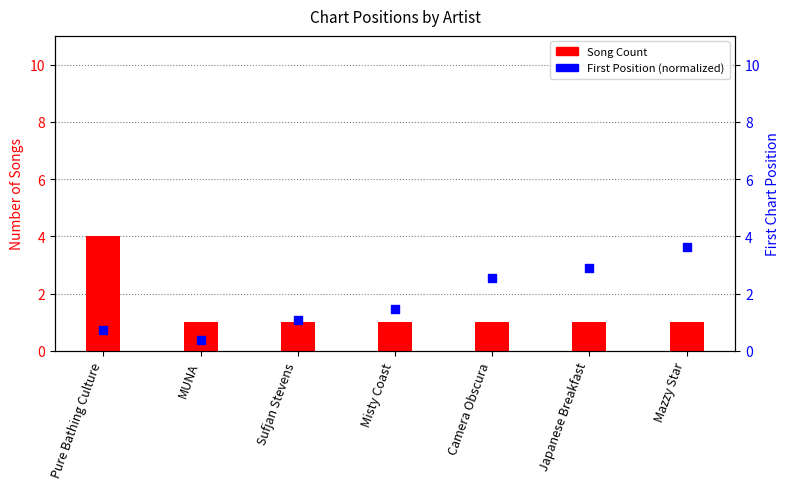

At how many categories does at least one series exceed 0?

7